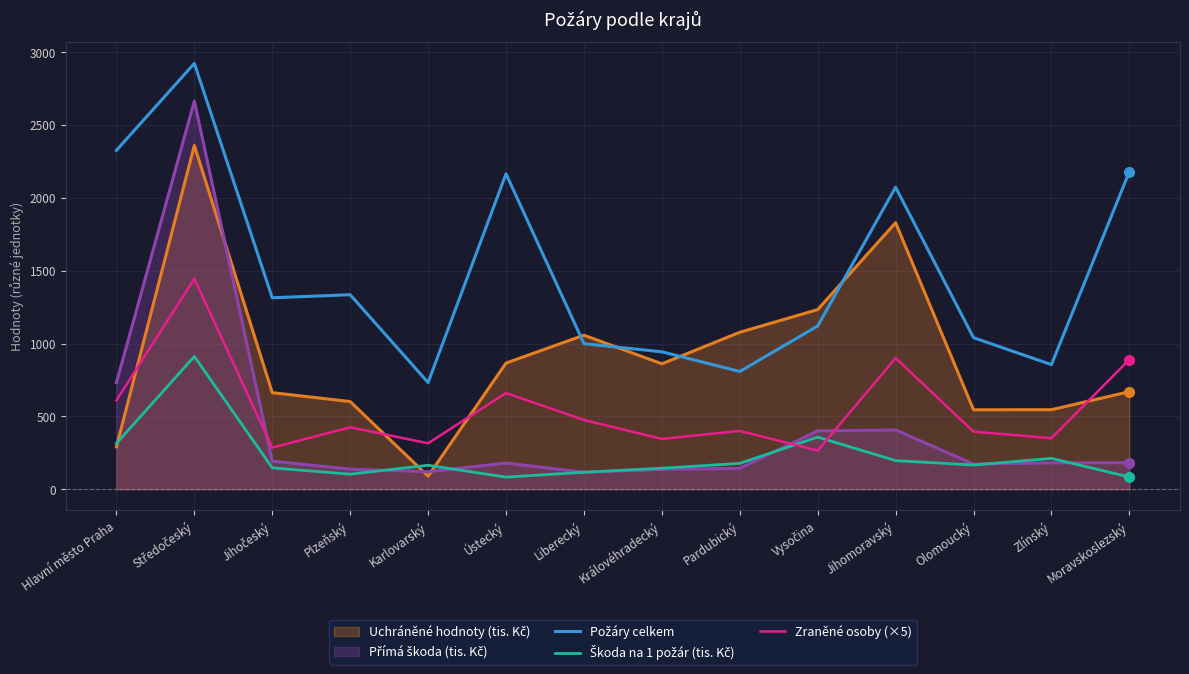

True or false: Škoda na 1 požár (tis. Kč) has a value of 357.5 at Vysočina.

True